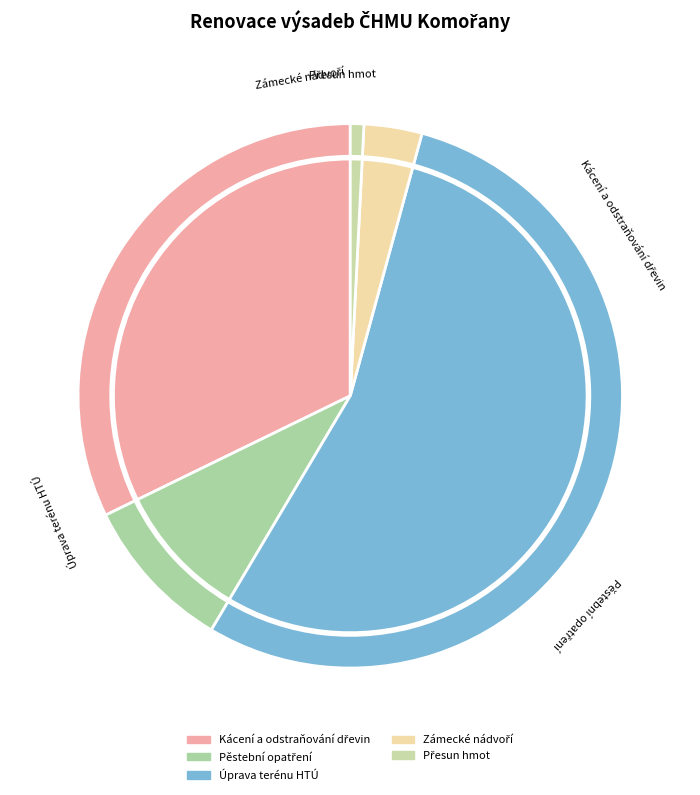

Is there any slice that represents more than half of the pie?

Yes